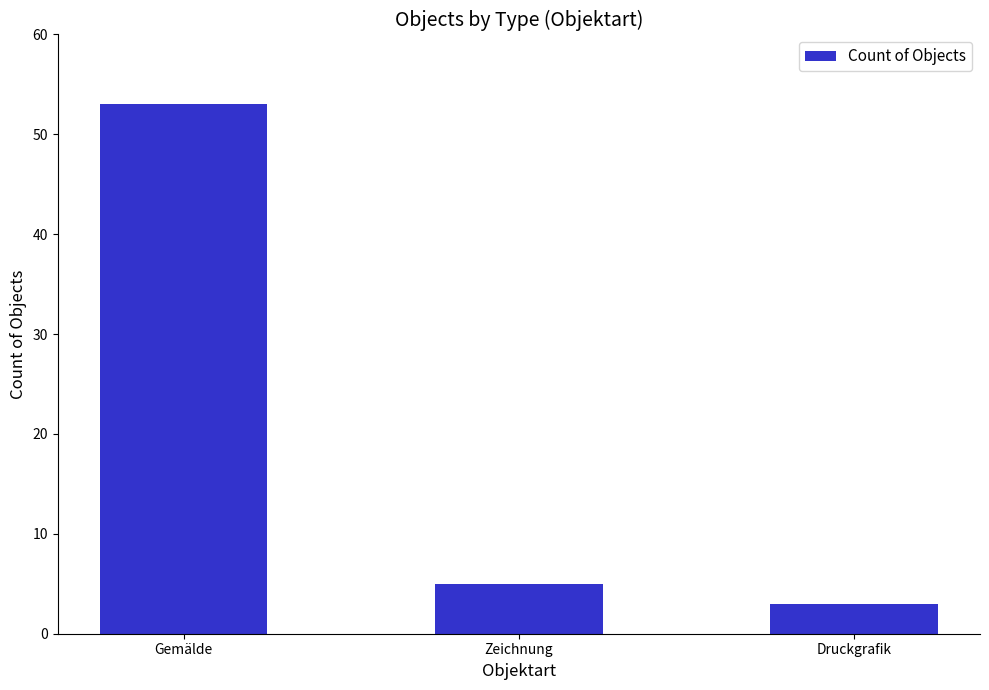

True or false: the data shows 7 at Zeichnung.

False